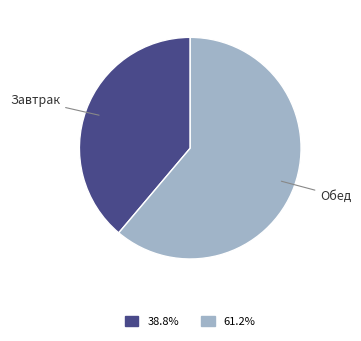

How many segments does this pie chart have?

2